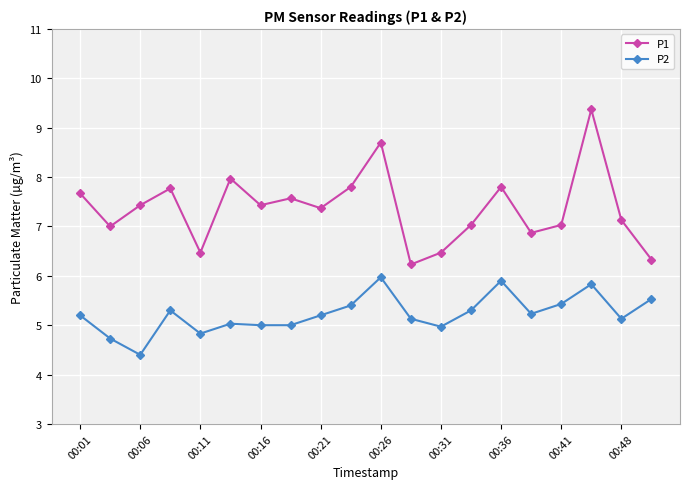

What is the value of the P1 point at the 2nd from the left?

7.0